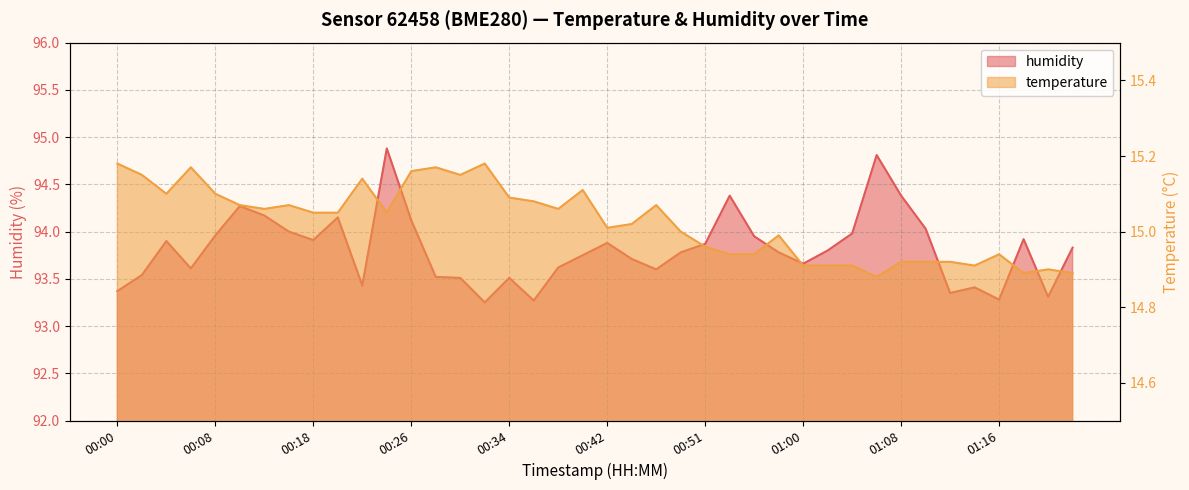

True or false: humidity and temperature intersect in this chart.

False